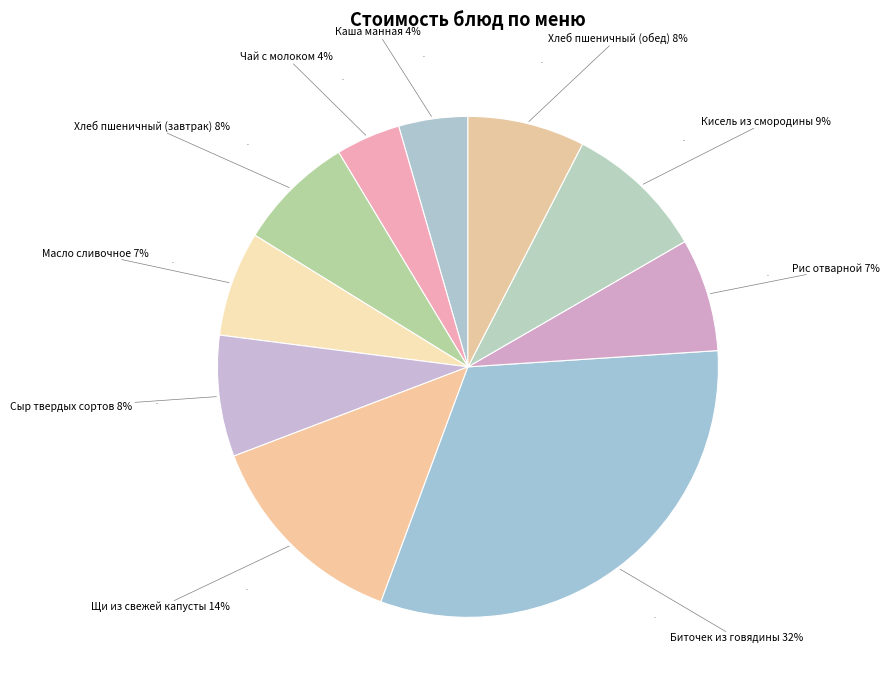

To the nearest percent, what is the difference between the largest and smallest slice percentages?

28%